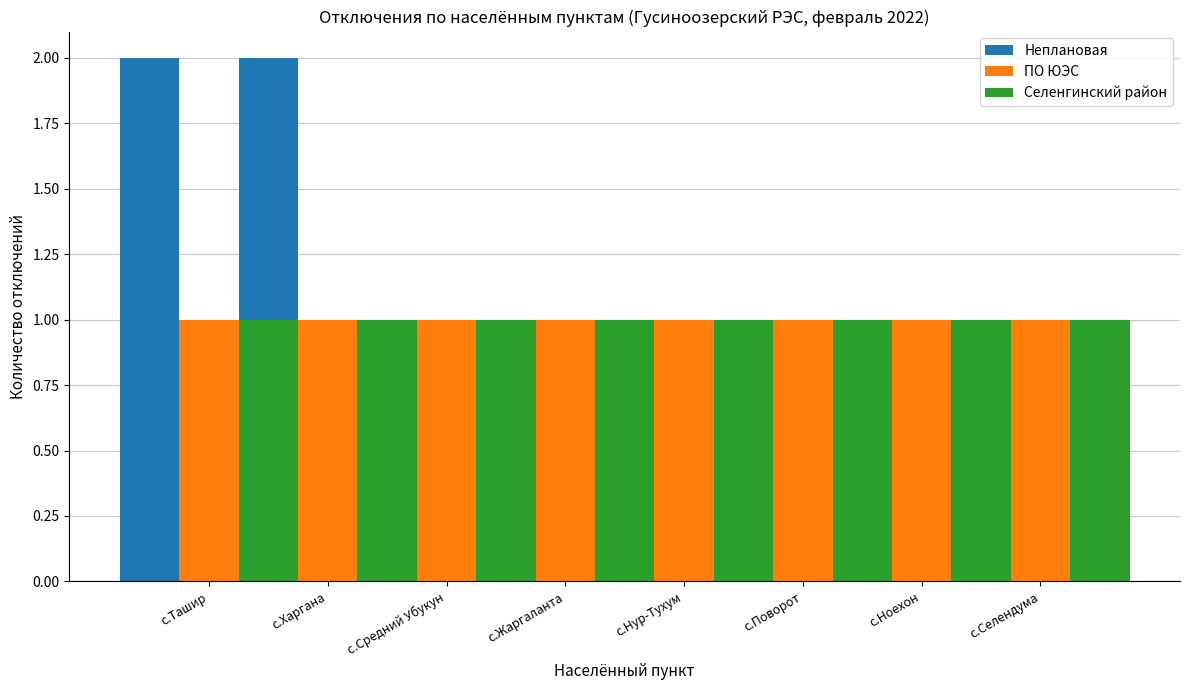

What is the minimum value for Неплановая?

1